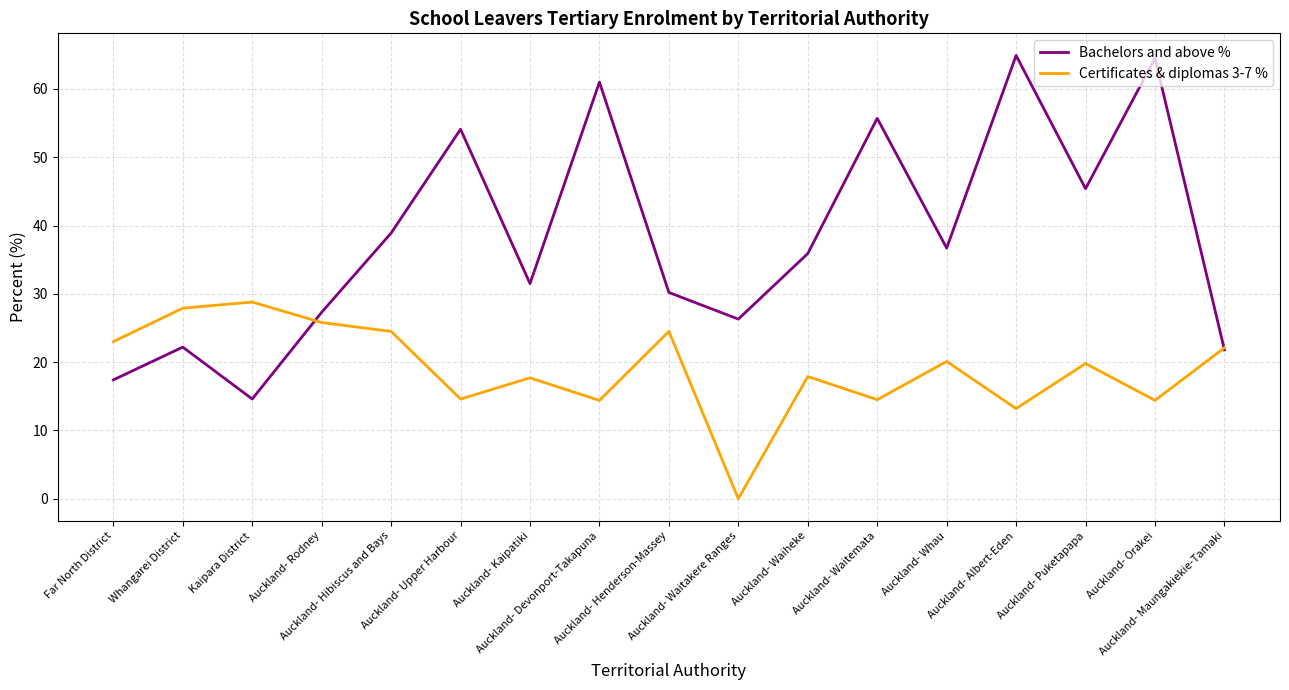

What is the total value across all series at Far North District?

40.4